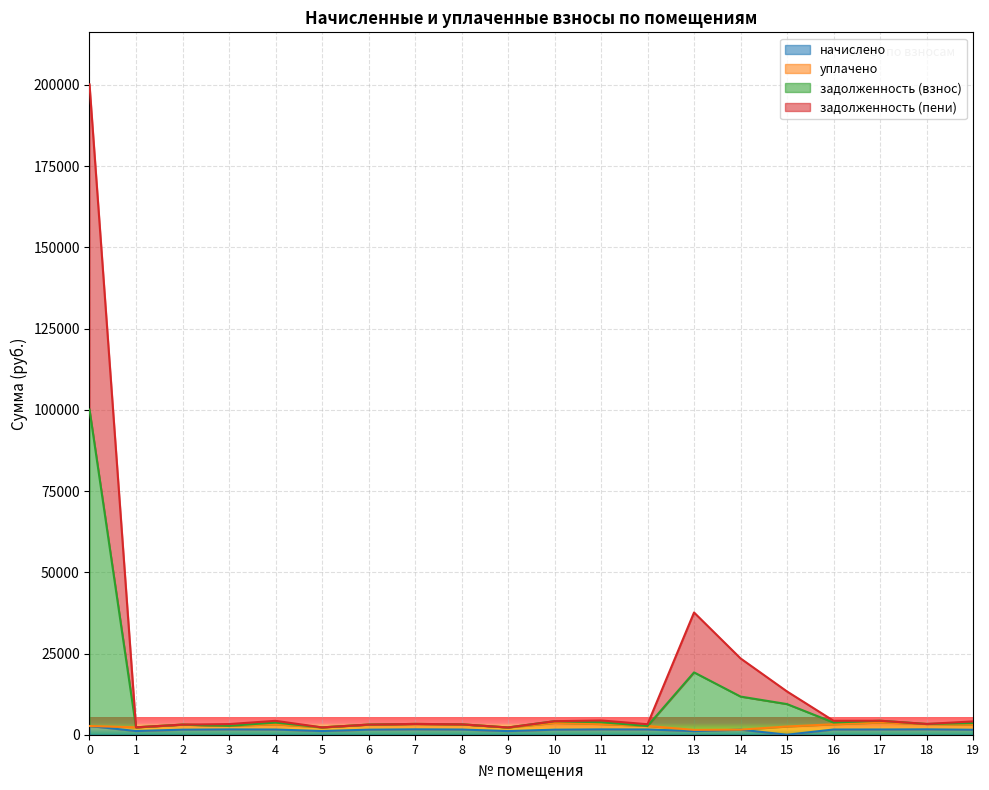

True or false: задолженность (взнос) and задолженность (пени) cross at least once.

False